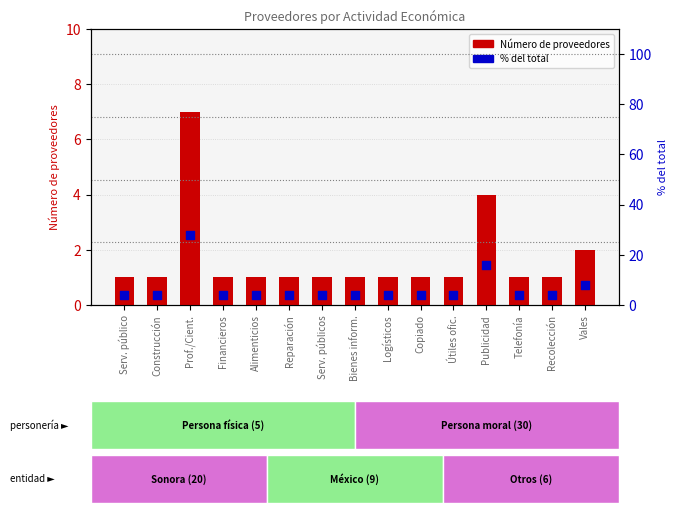

Which series has the largest total across all categories?

% del total